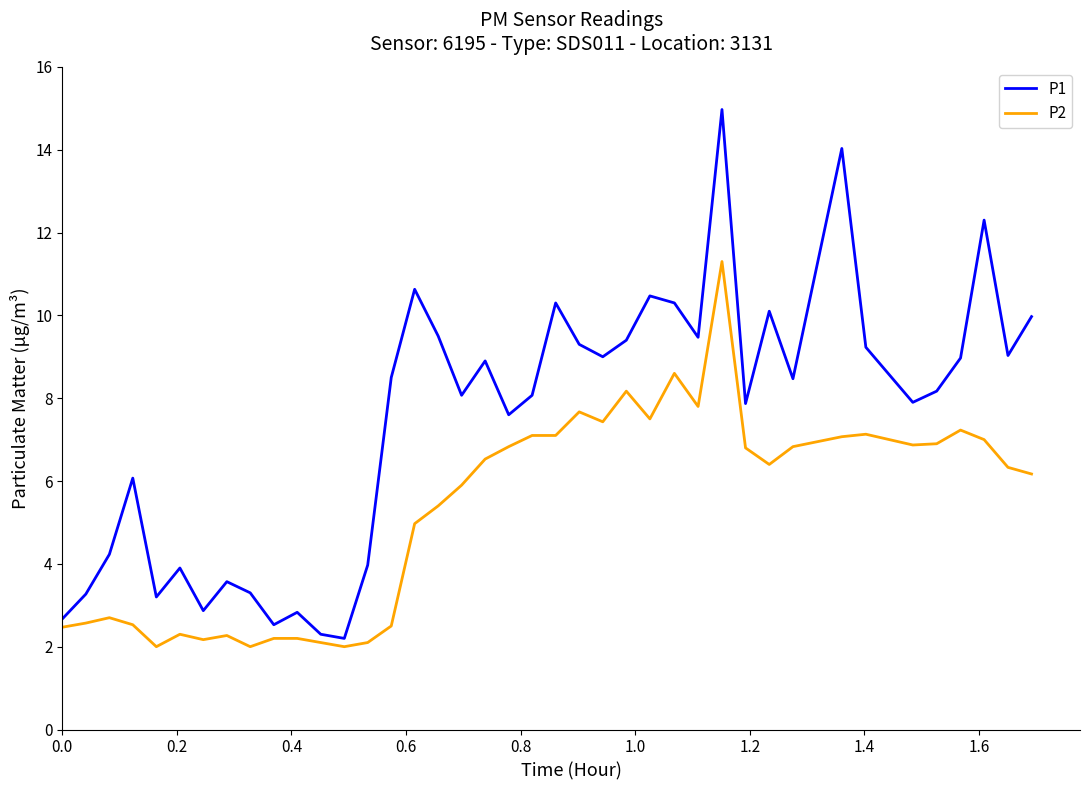

Rank the series by their maximum value, from lowest to highest.

P2, P1